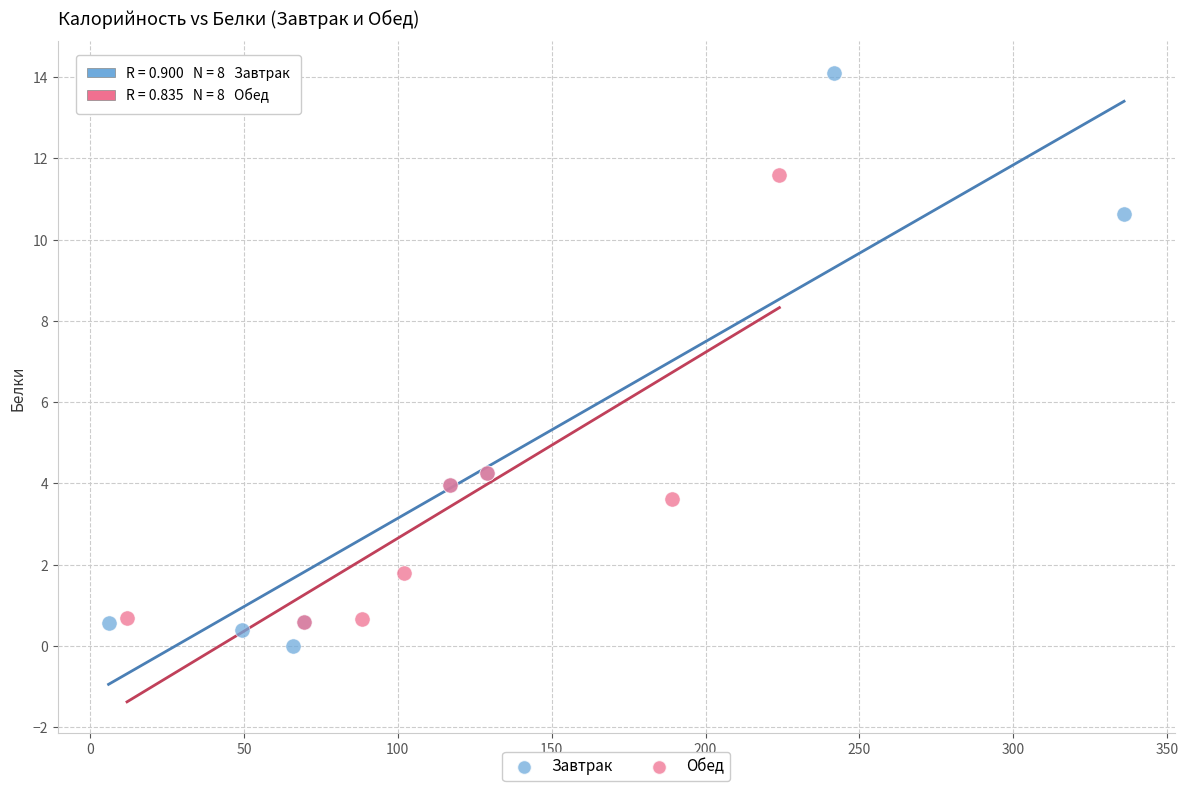

Which series reaches the maximum Y coordinate?

Завтрак